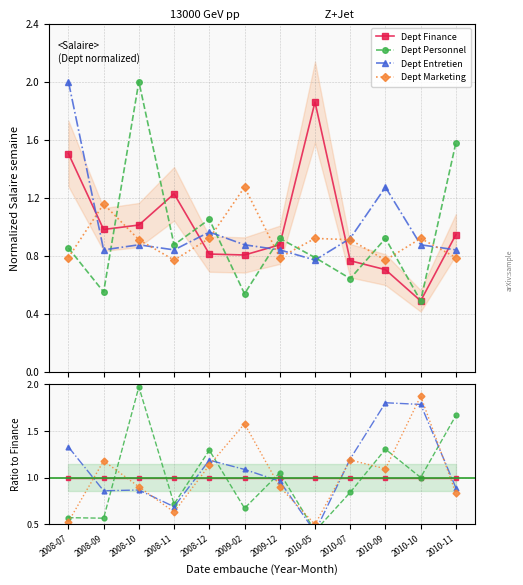

At 2010-11, list the series in order from smallest to largest.

Marketing, Entretien, Finance, Personnel